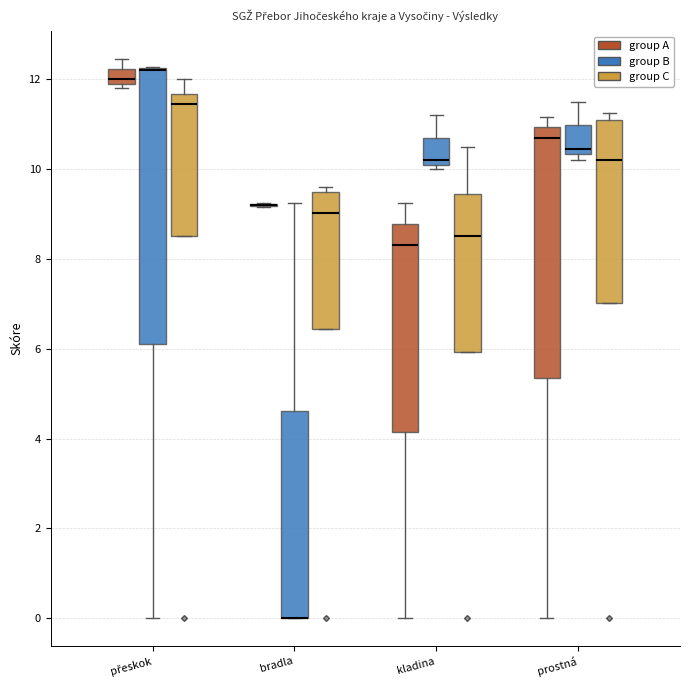

Where is the upper edge of the box for přeskok (group B) on the y-axis? The values are not printed on the chart, so give them approximately, as read against the axis.

12.2